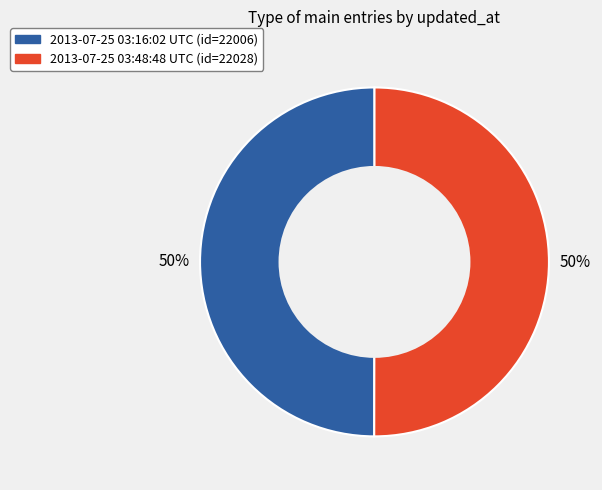

Do 2013-07-25 03:16:02 UTC and 2013-07-25 03:48:48 UTC together represent more than half of the pie?

Yes